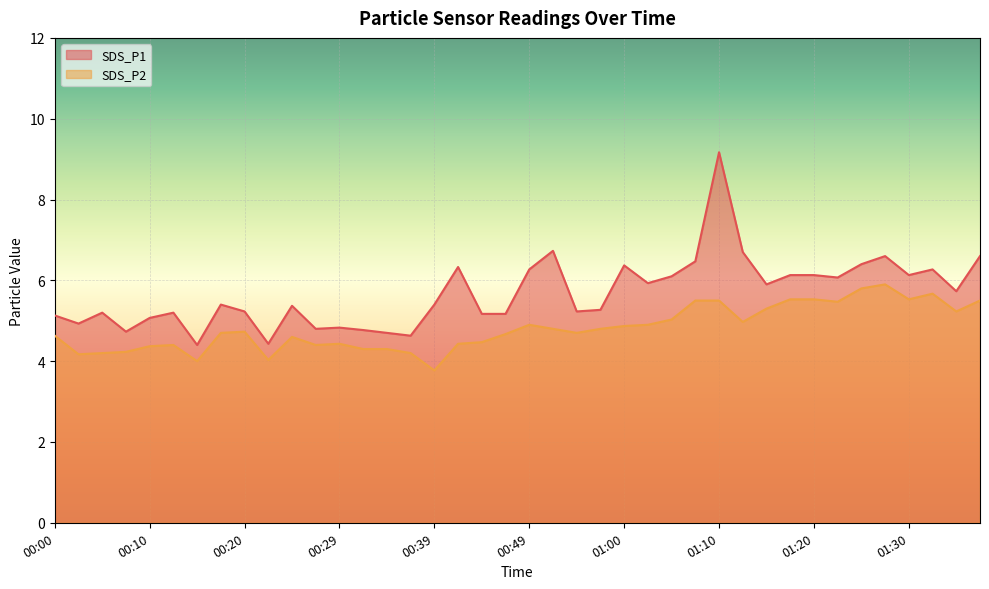

Which series changed the most between 00:29 and 00:54?

SDS_P1